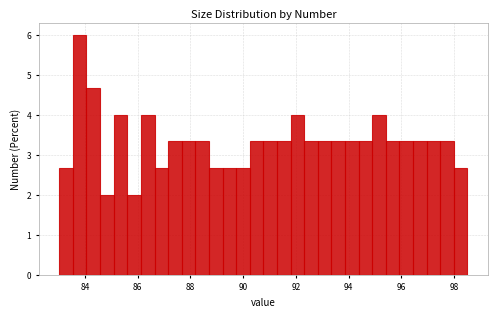

Read against the x-axis, roughly where is the centre of the tallest bar?

83.8